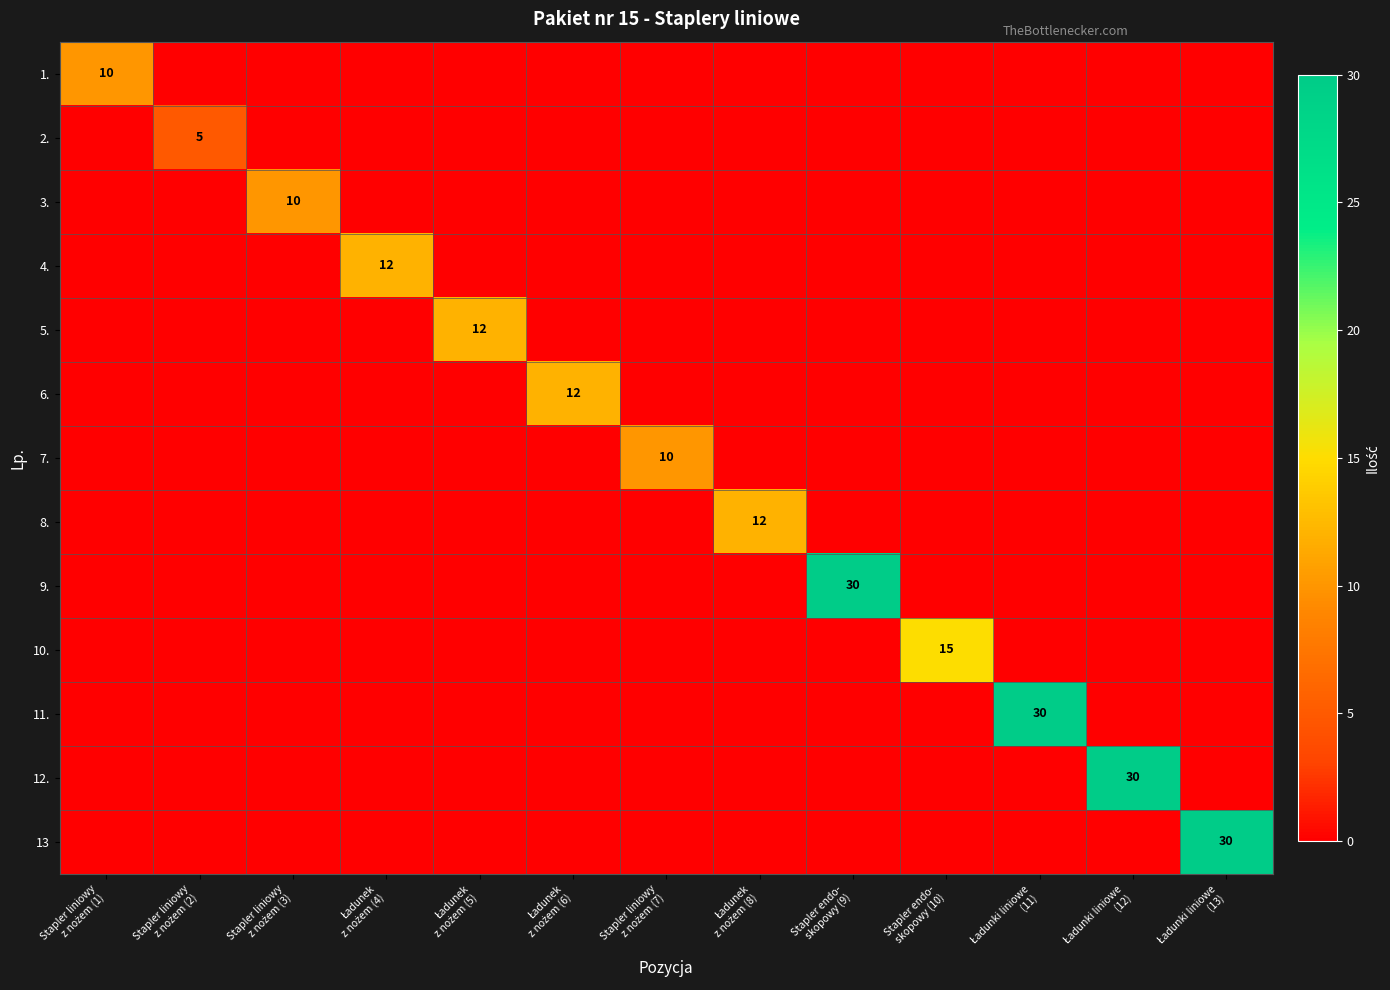

True or false: 4. has a value of 7 at Stapler liniowy z nożem (3).

False